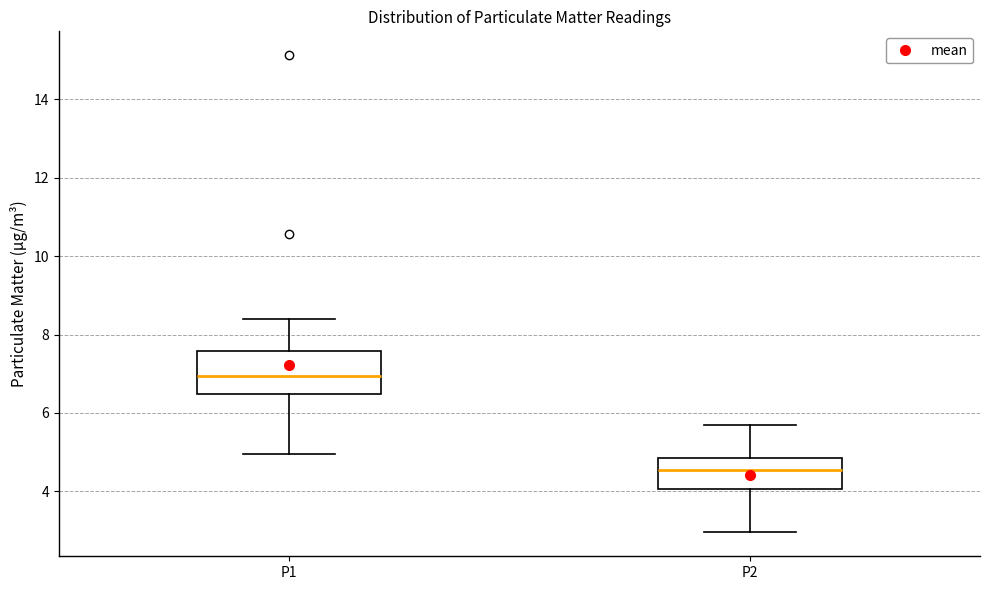

Where does the median line of the box for P2 sit on the y-axis? The values are not printed on the chart, so give them approximately, as read against the axis.

4.6